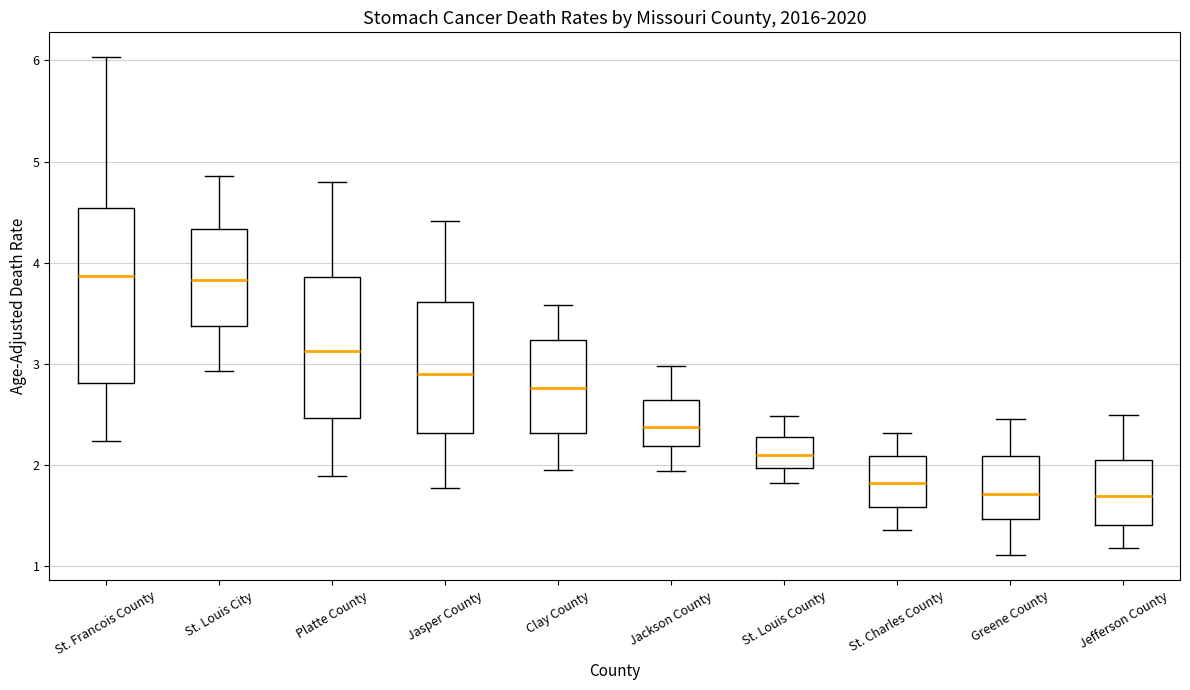

Where does the upper whisker of the box for St. Francois County end on the y-axis? The values are not printed on the chart, so give them approximately, as read against the axis.

6.0